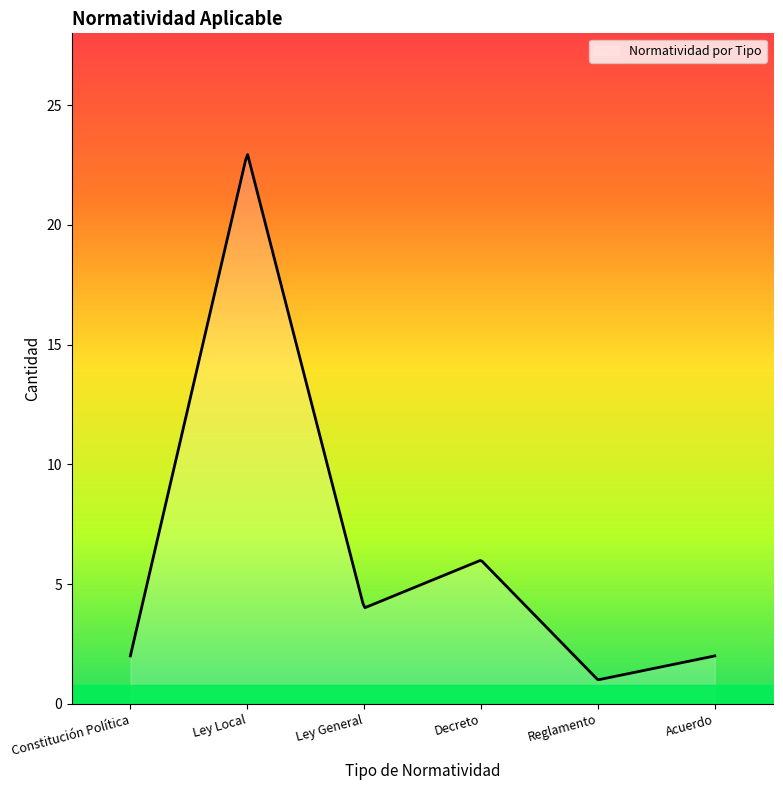

What is the difference between the maximum and minimum values?

21.9